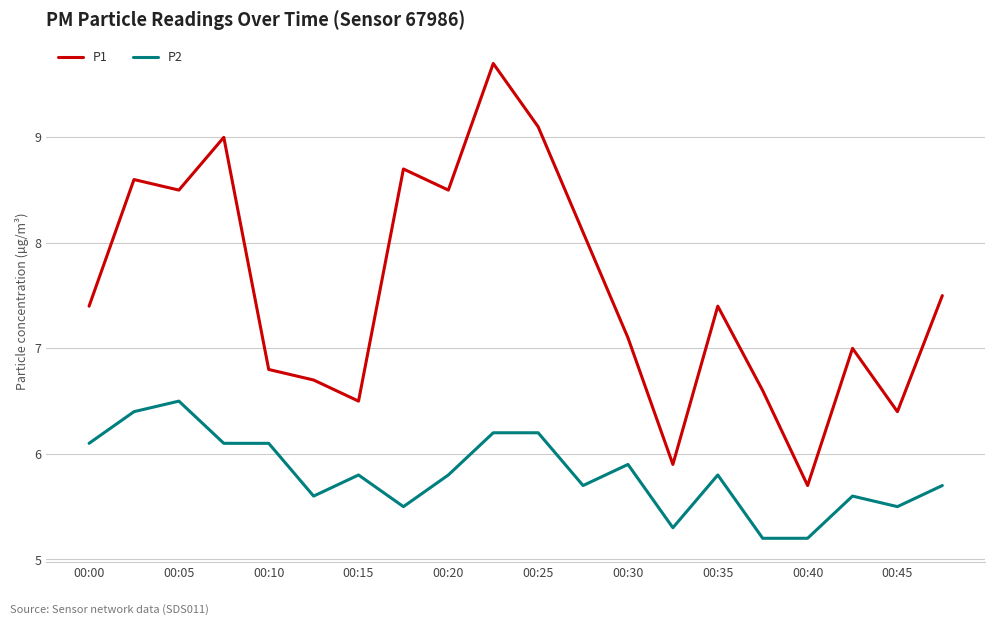

True or false: P2 and P1 cross at least once.

False